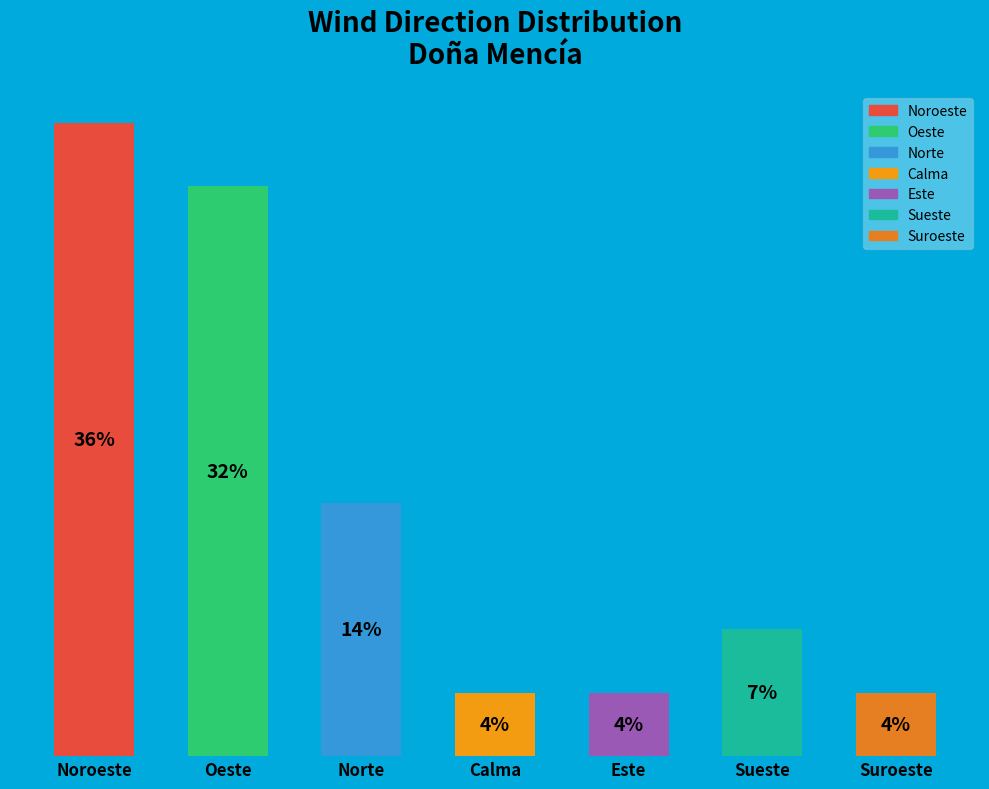

Rank the categories by value from highest to lowest.

Noroeste, Oeste, Norte, Sueste, Calma, Este, Suroeste